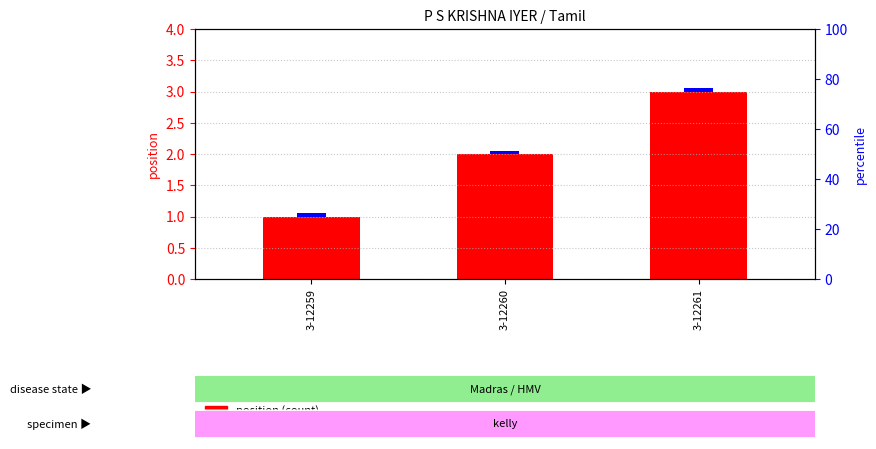

How many data points does each series have?

3